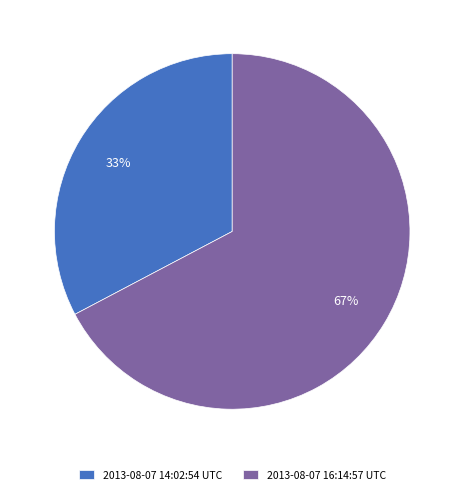

Does 2013-08-07 14:02:54 UTC represent more than half of the total?

No